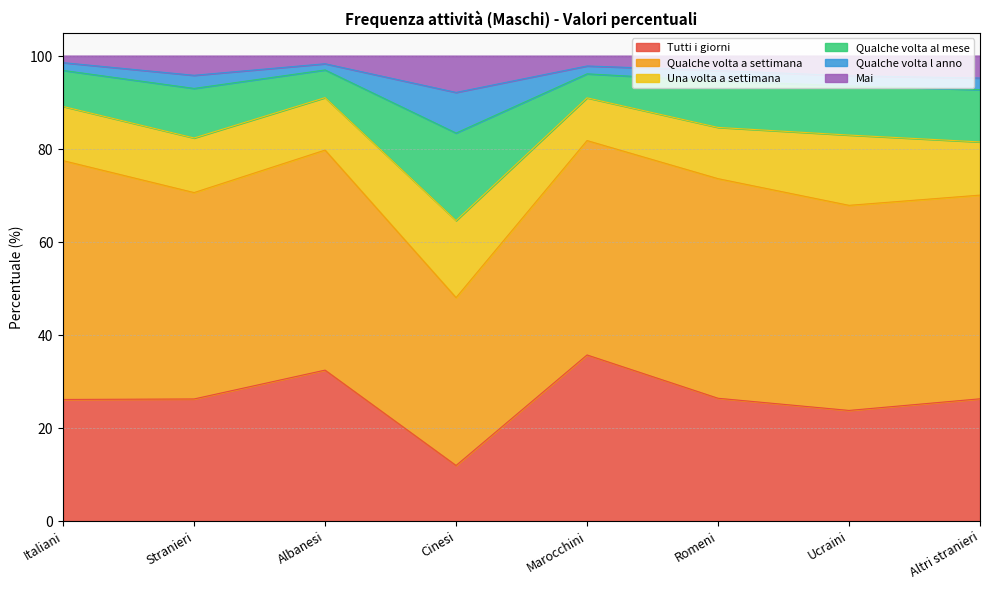

Does the chart have visible grid lines?

Yes